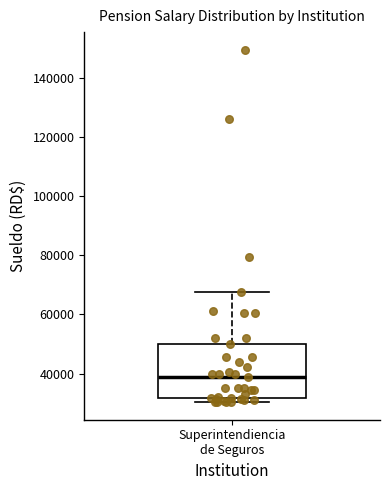

Where is the upper edge of the box for Superintendiencia de Seguros on the y-axis? The values are not printed on the chart, so give them approximately, as read against the axis.

50000